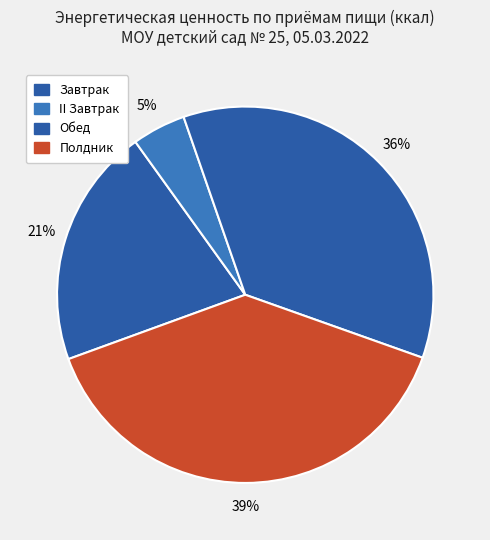

To the nearest percent, what percentage of the pie is Обед?

36%